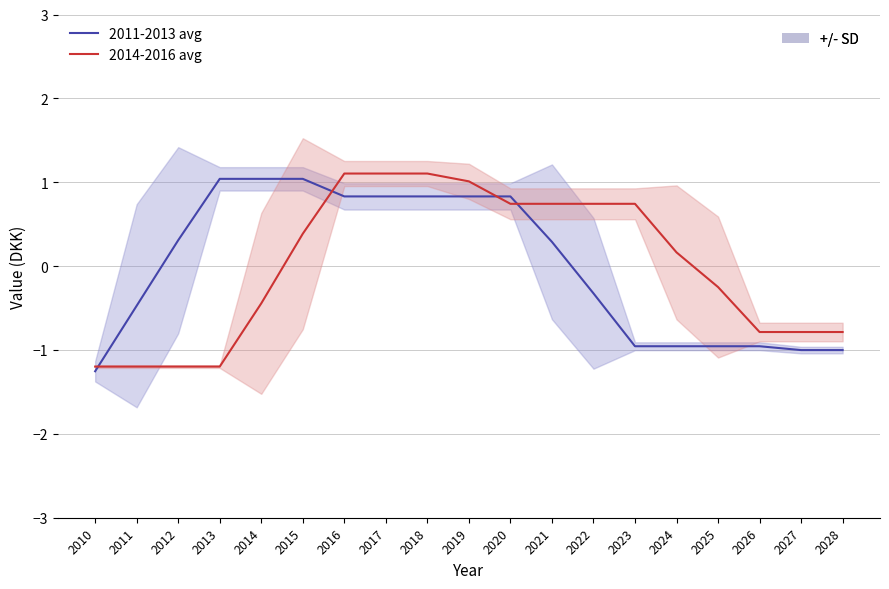

True or false: 2014-2016 avg has a value of 0.7 at 2020.

True